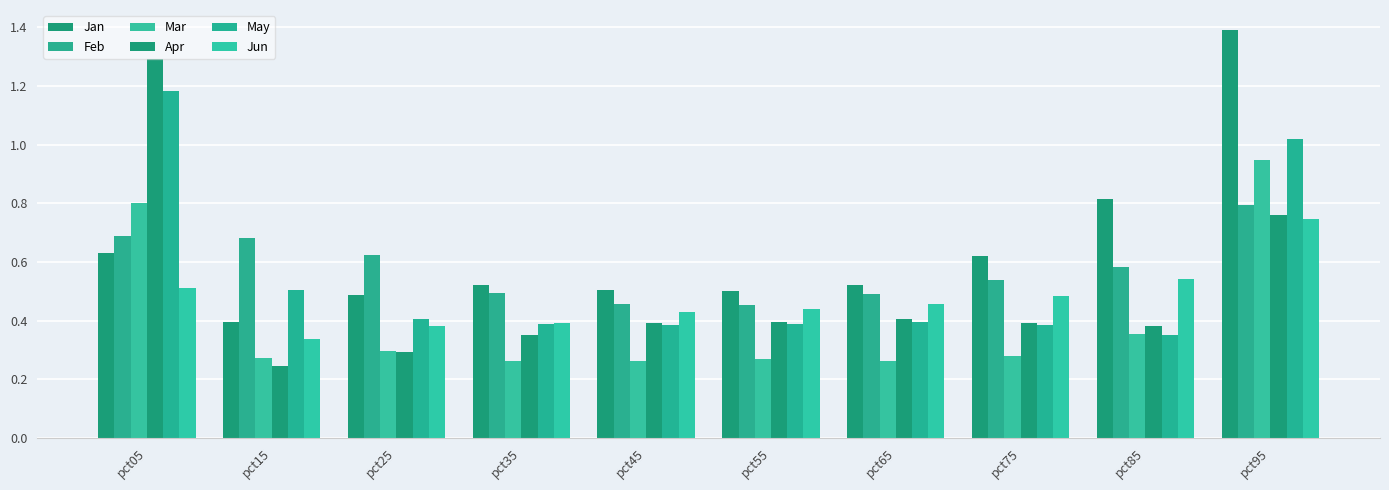

Which label corresponds to the largest value in the chart?

pct95